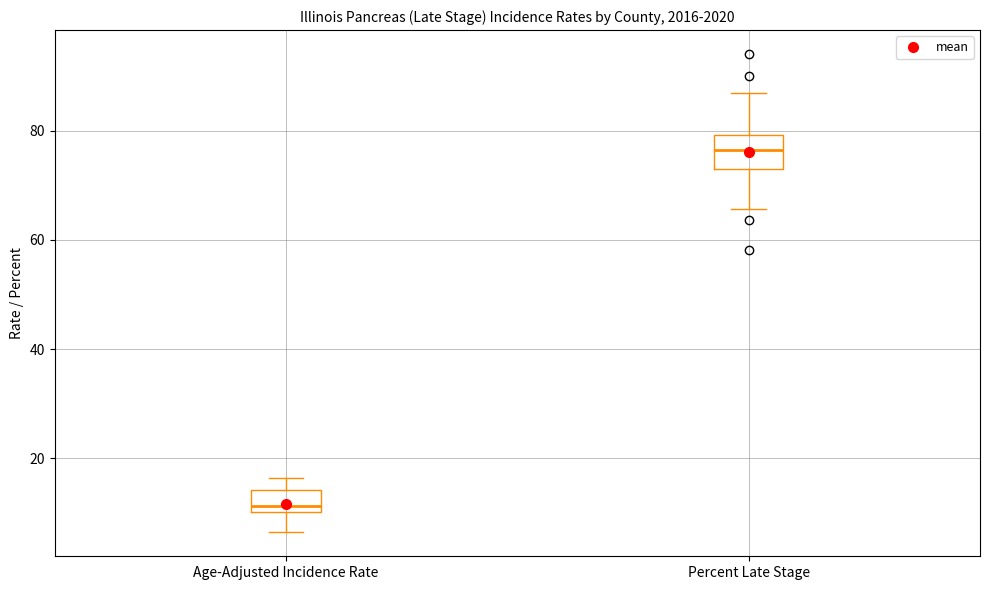

Reading left to right, transcribe this box plot: for each box, give where its median line is, the range the box spans, and where its two whiskers end, as read against the y-axis. The values are not printed on the chart, so give them approximately, as read against the axis.

Age-Adjusted Incidence Rate: median 12, box 10 to 14, whiskers 6 to 16
Percent Late Stage: median 76, box 74 to 80, whiskers 66 to 86